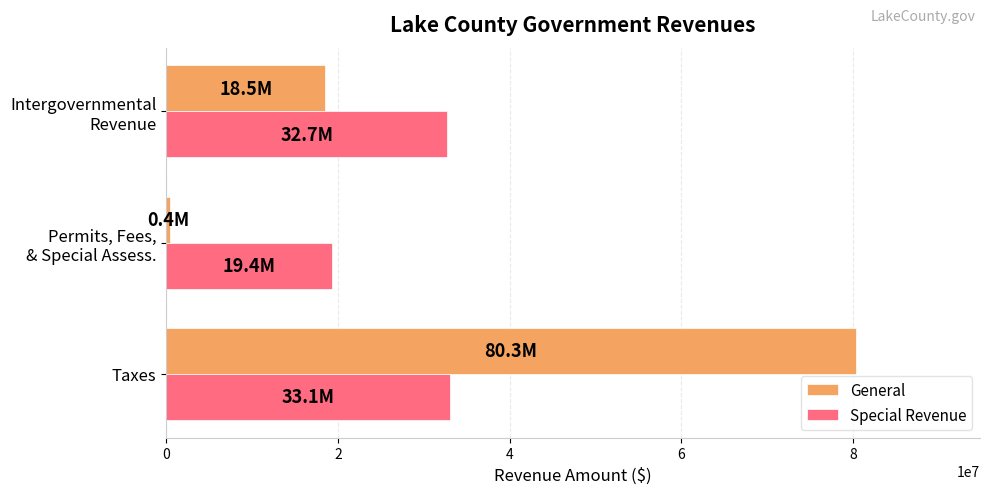

Which series has the largest total across all categories?

General